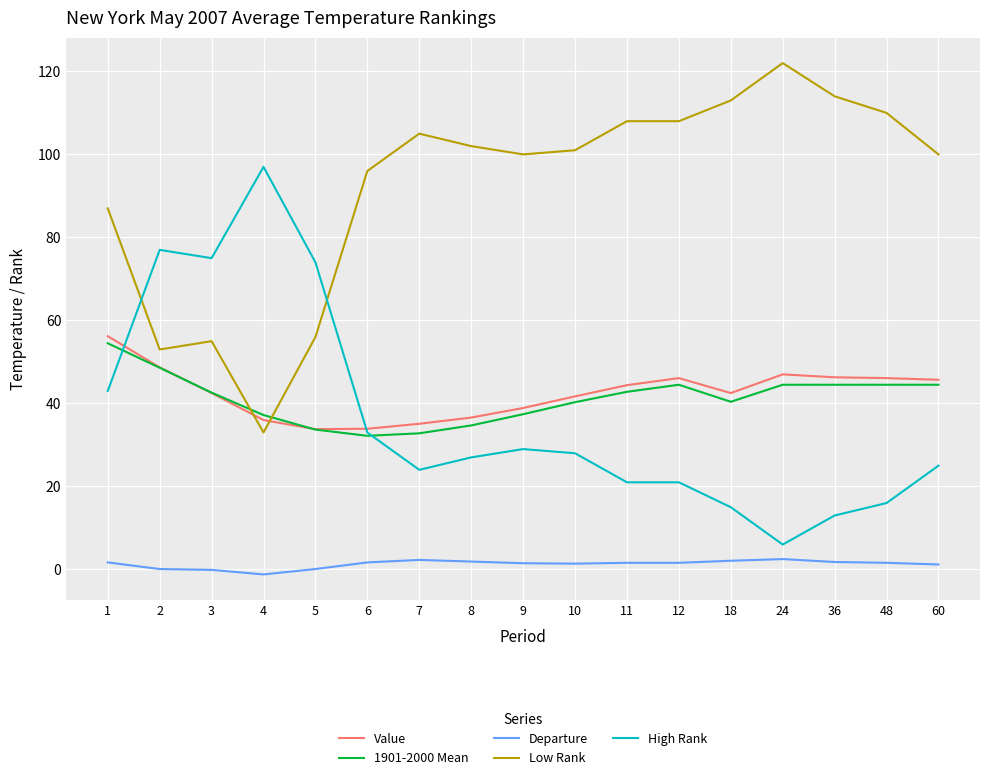

At which category does the chart reach its peak across all series?

24